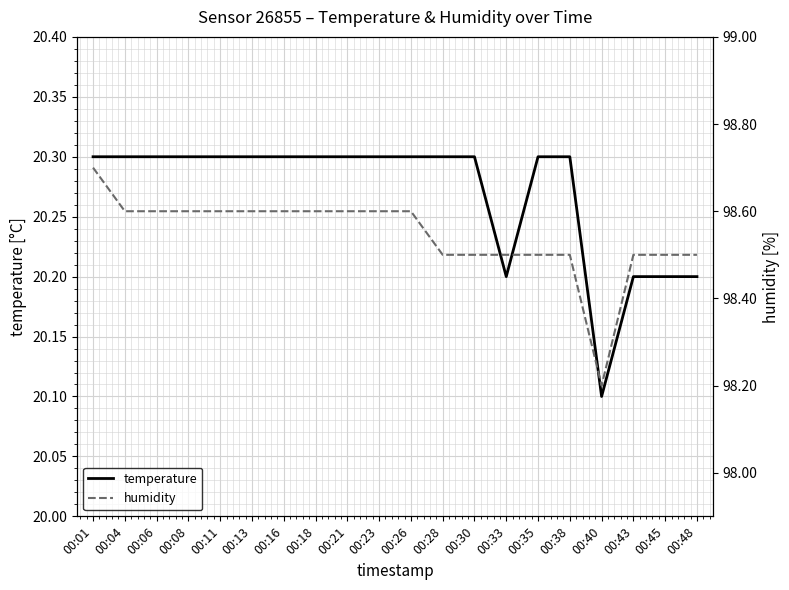

At which category is the sum across all series the highest?

00:01